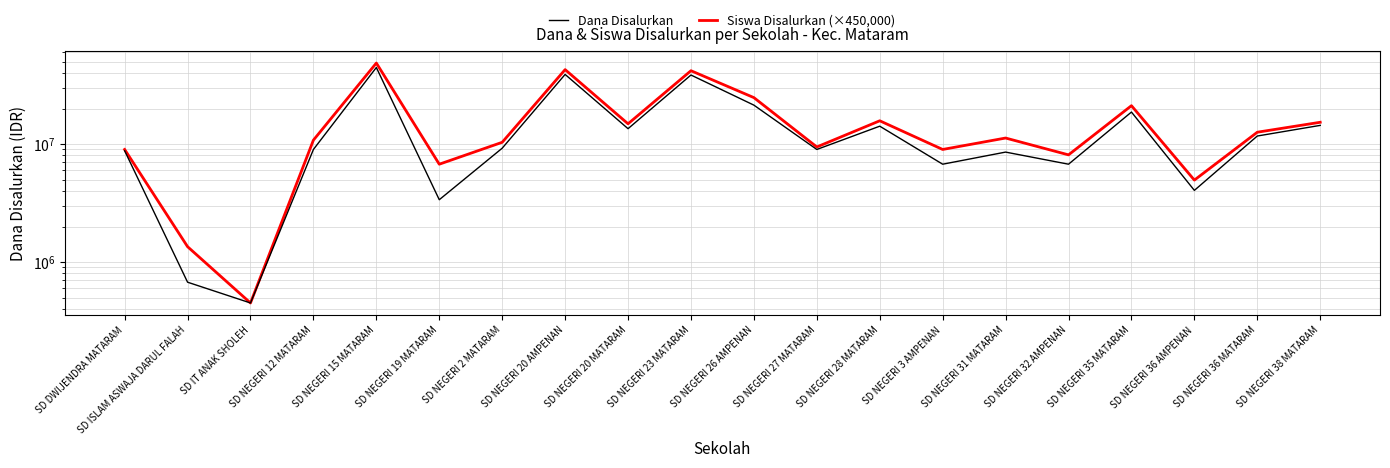

The value of Dana Disalurkan at SD NEGERI 31 MATARAM is 8550000. True or false?

True